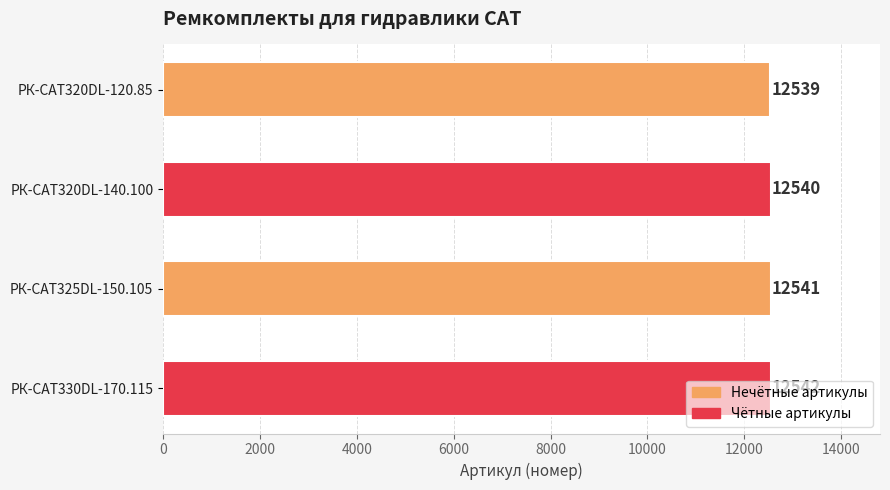

What is the label of the 1st bar from the bottom?

РК-CAT330DL-170.115